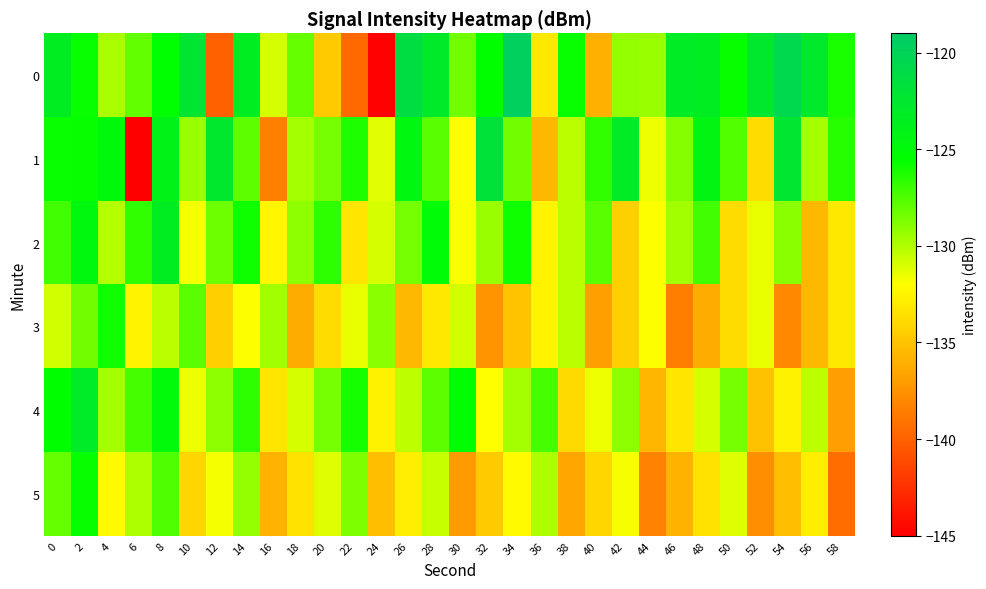

At which category is the sum across all series the highest?

2